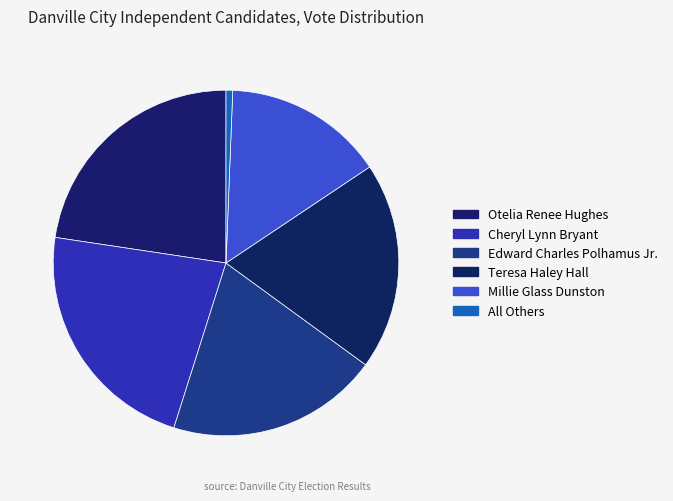

Count the number of slices in the pie.

6